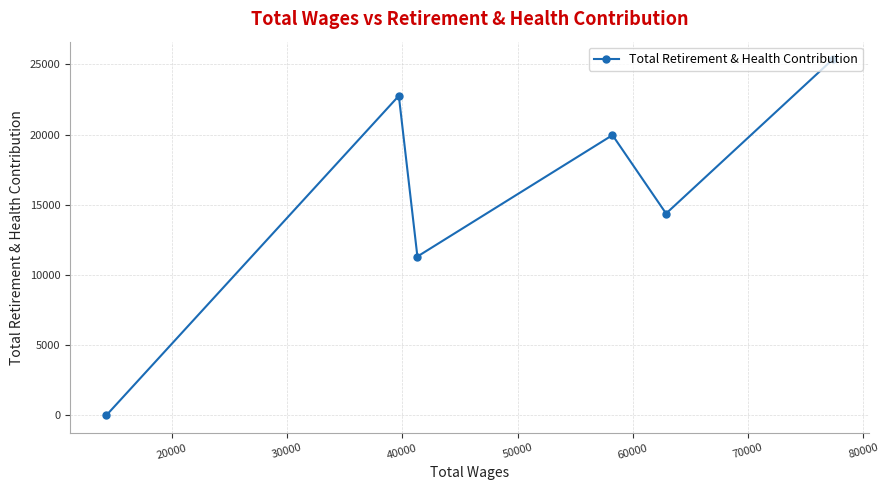

What is the value of the 4th point from the left?

19962